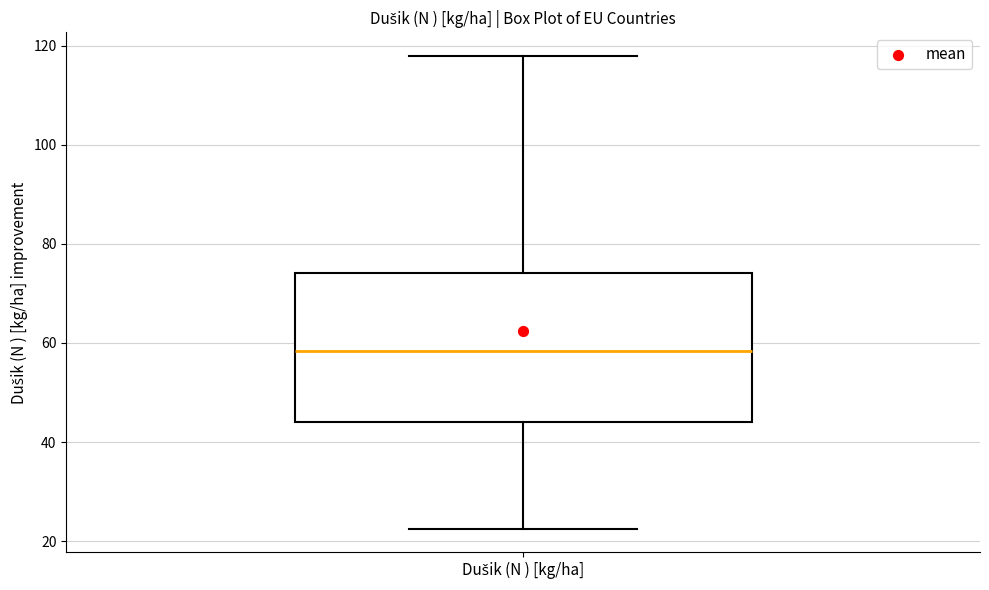

Transcribe this box plot: give where the median line is, the range the box spans, and where the two whiskers end, as read against the y-axis. The values are not printed on the chart, so give them approximately, as read against the axis.

median 58, box 44 to 74, whiskers 22 to 118